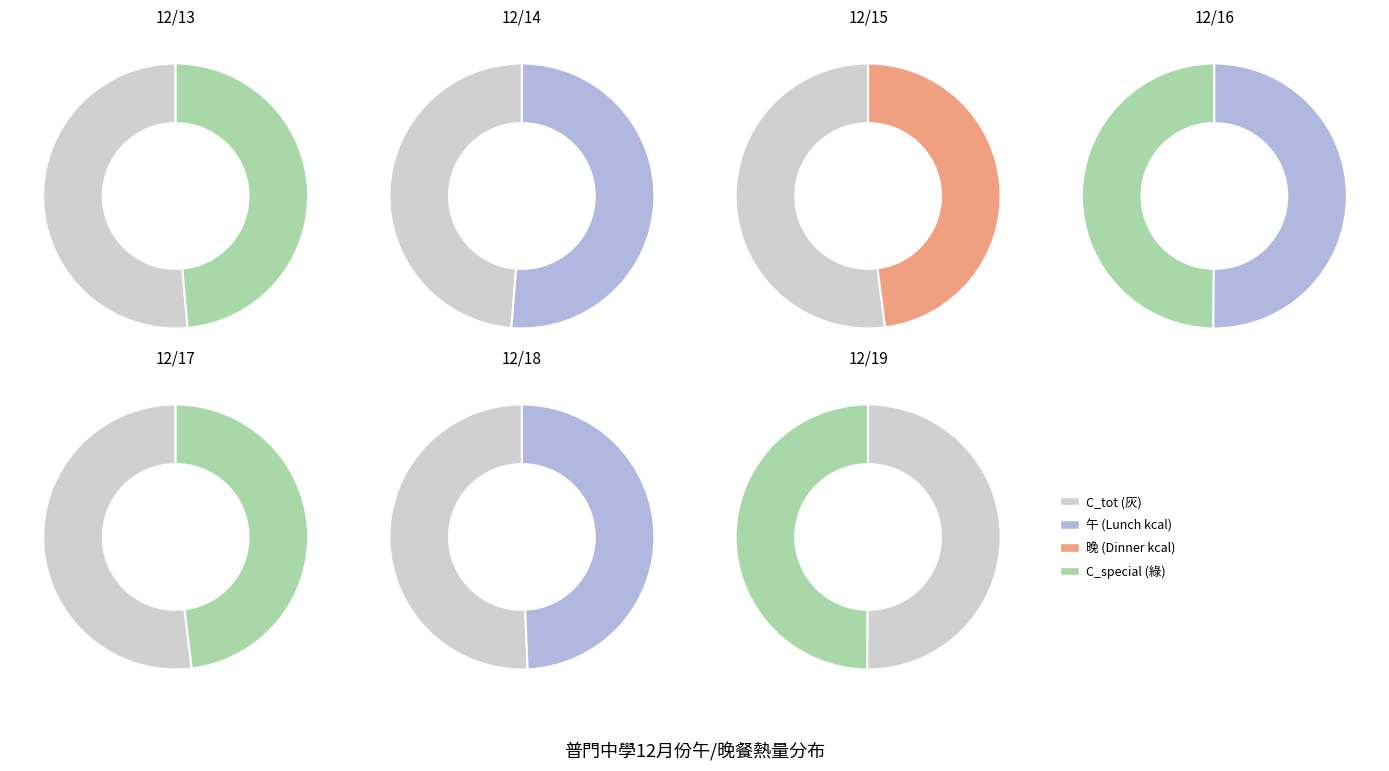

Does 12/18 represent more than half of the total?

No